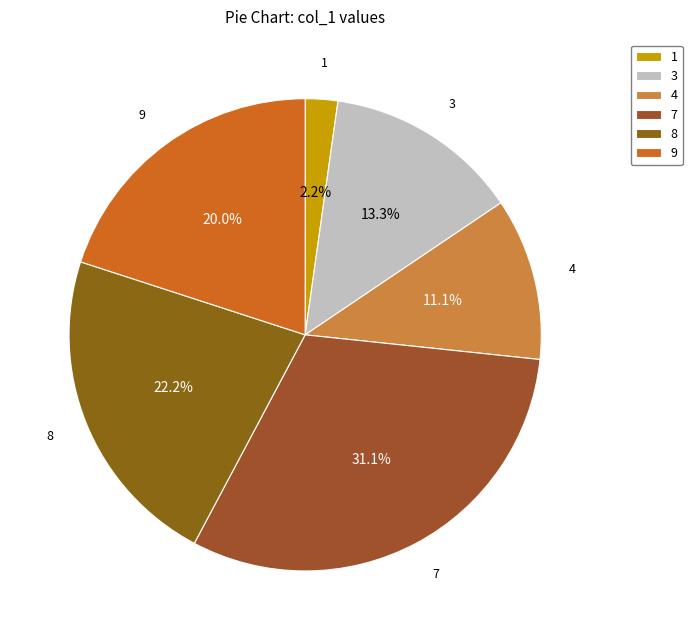

Does 8 account for over 50% of the chart?

No